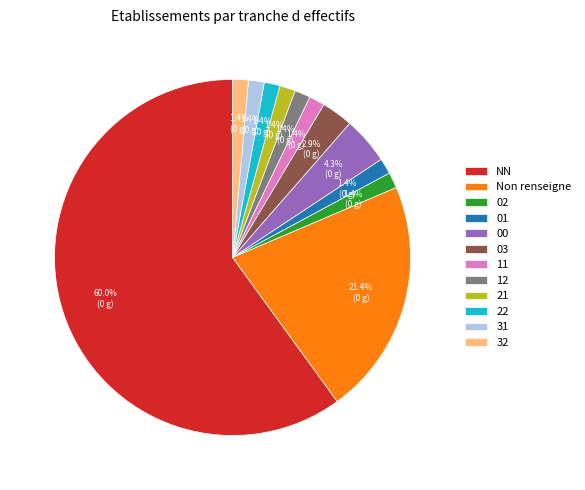

What portion of the pie excludes 32?

98.6%